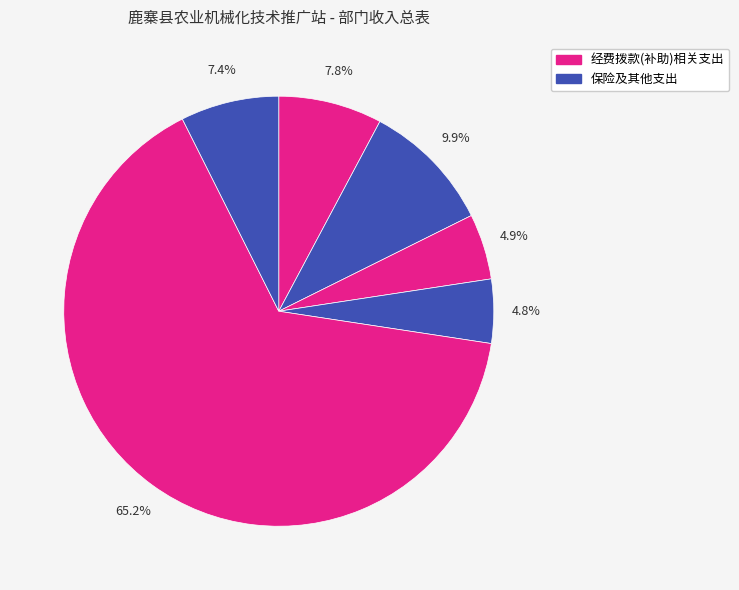

How many segments does this pie chart have?

6